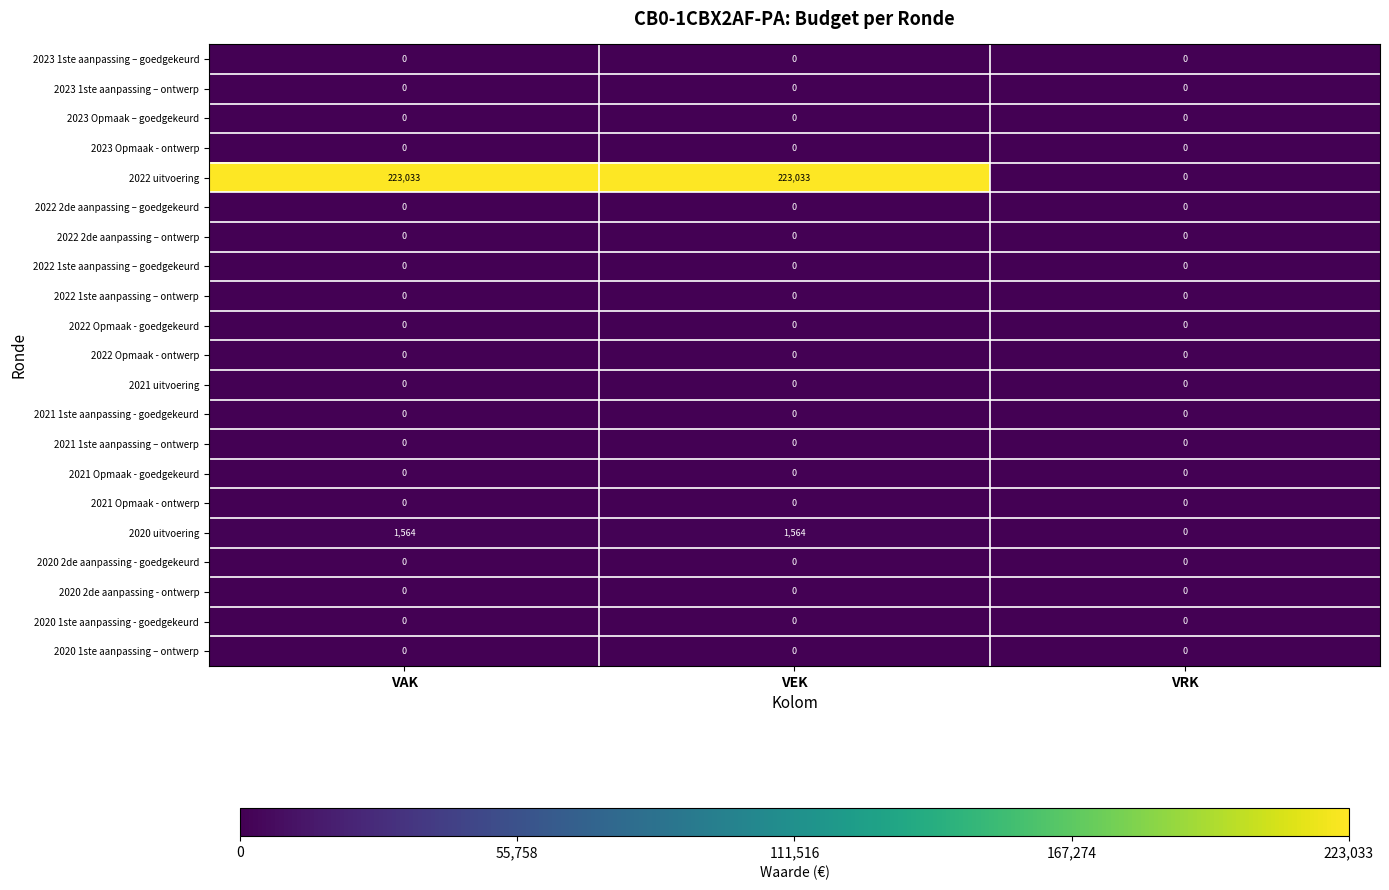

What is the greatest value displayed?

223033